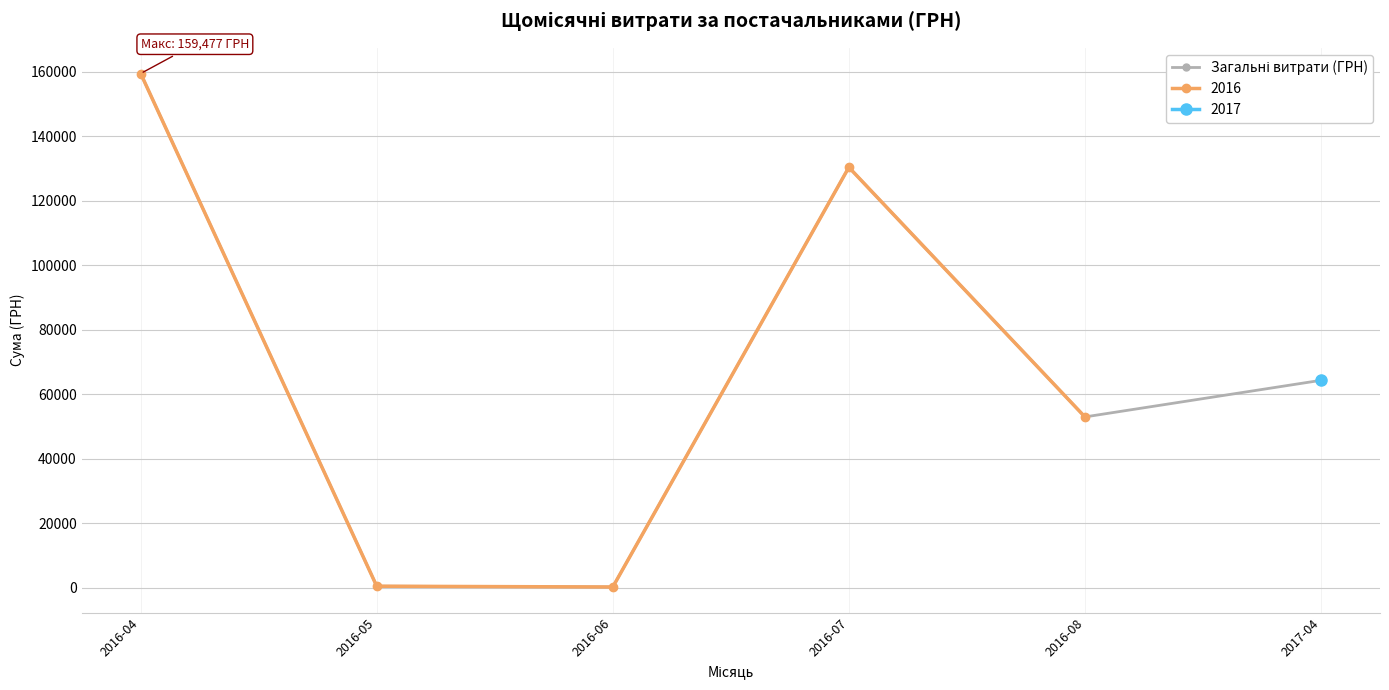

Reading right to left, transcribe all the data shown in this chart.

64293.0	52936.8	130379.7	176.0	420.0	159477.2